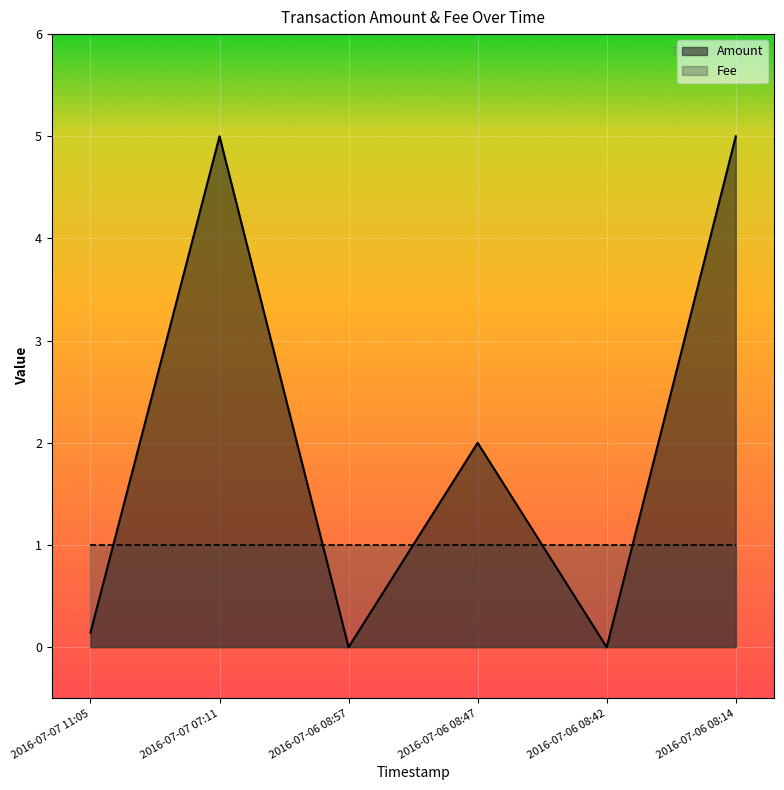

True or false: the data shows 7.5 at 2016-07-07 07:11.

False